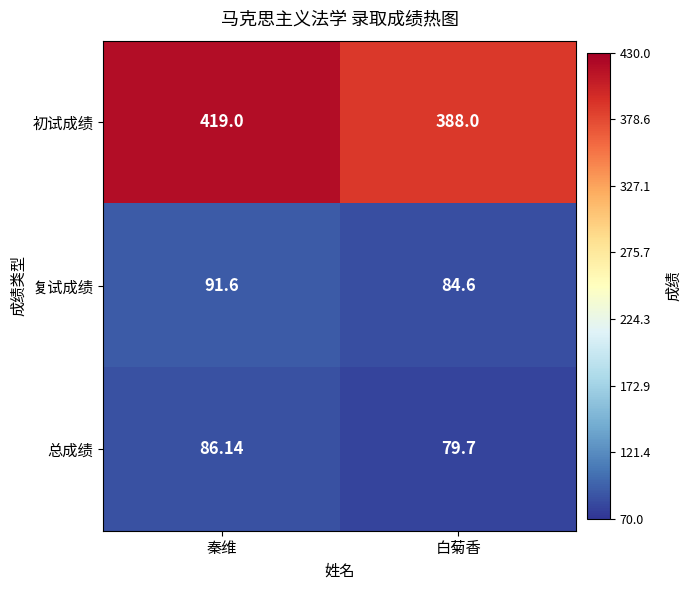

Which series has the largest range (max minus min)?

初试成绩